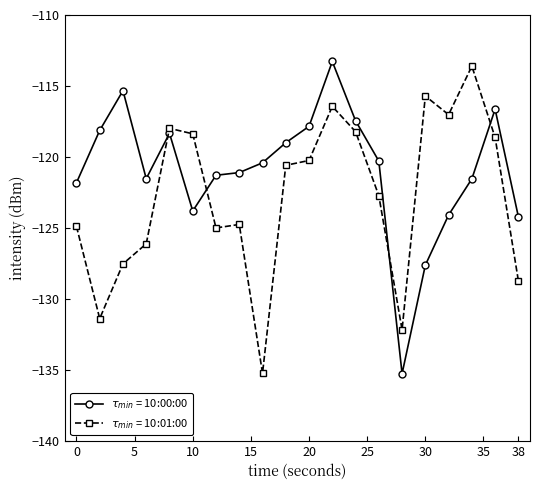

What is the greatest value displayed?

-113.3